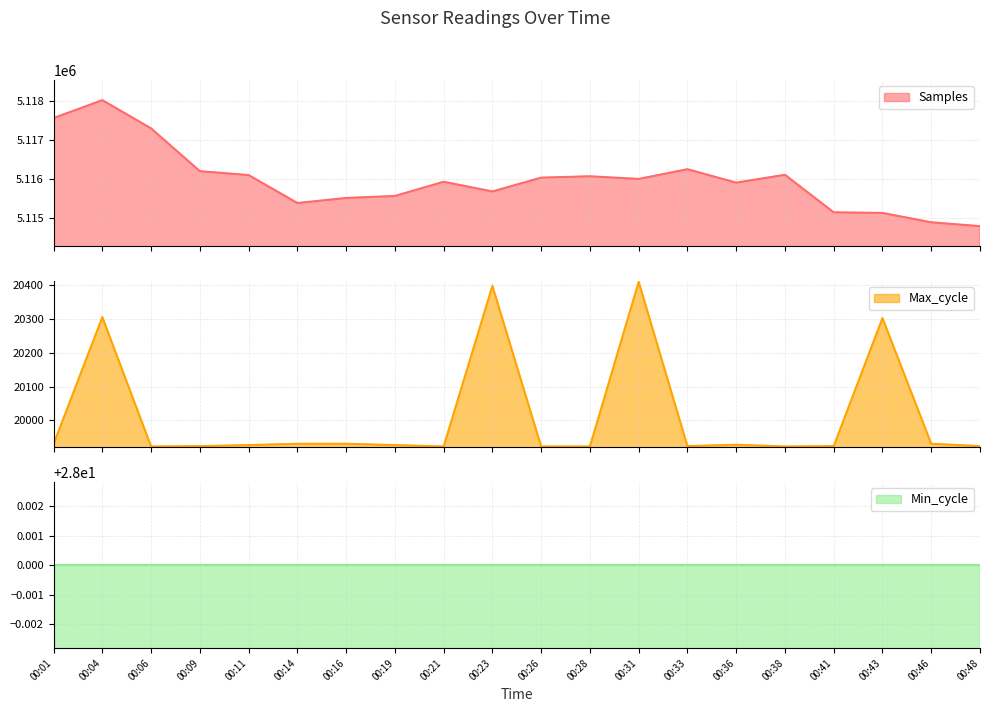

How many lines are shown in the chart?

3